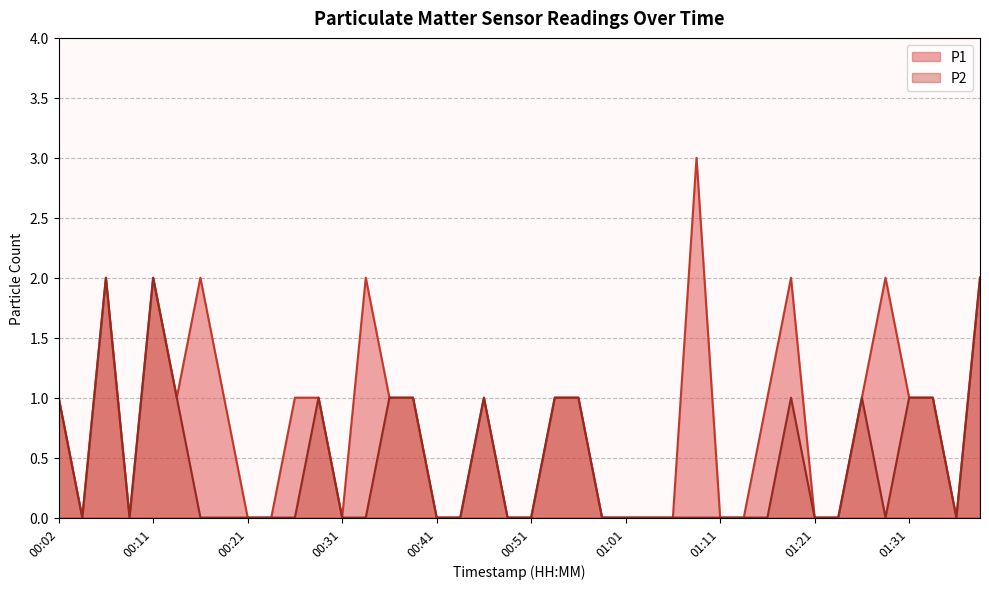

Between 00:04 and 00:41, which is larger?

00:04